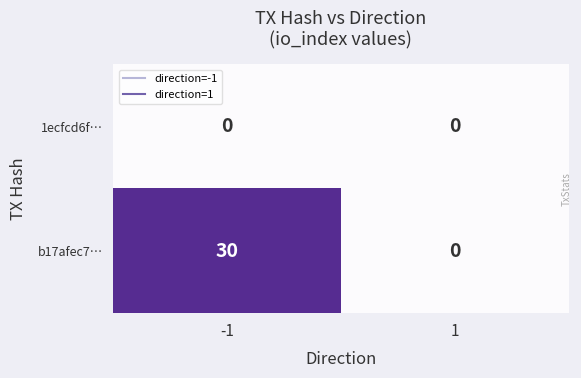

What is the total value across all series at -1?

30